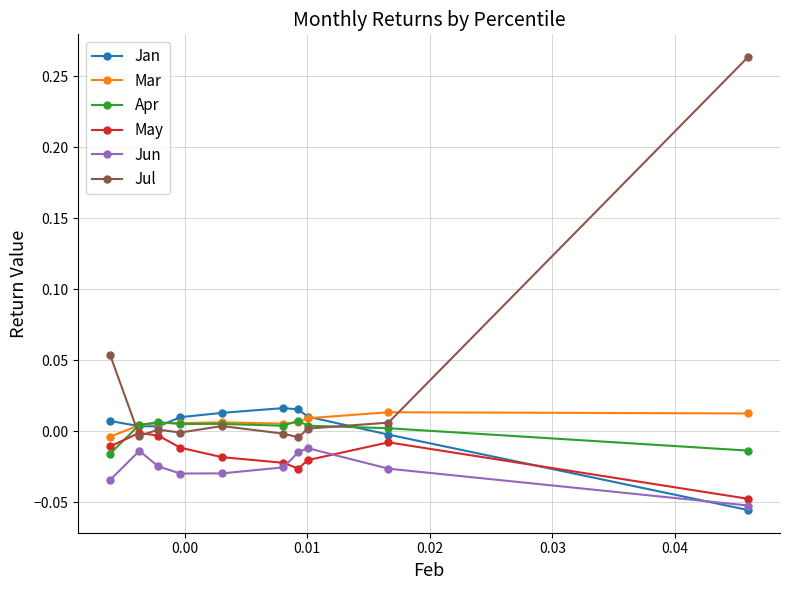

True or false: Jun and Mar cross at least once.

False